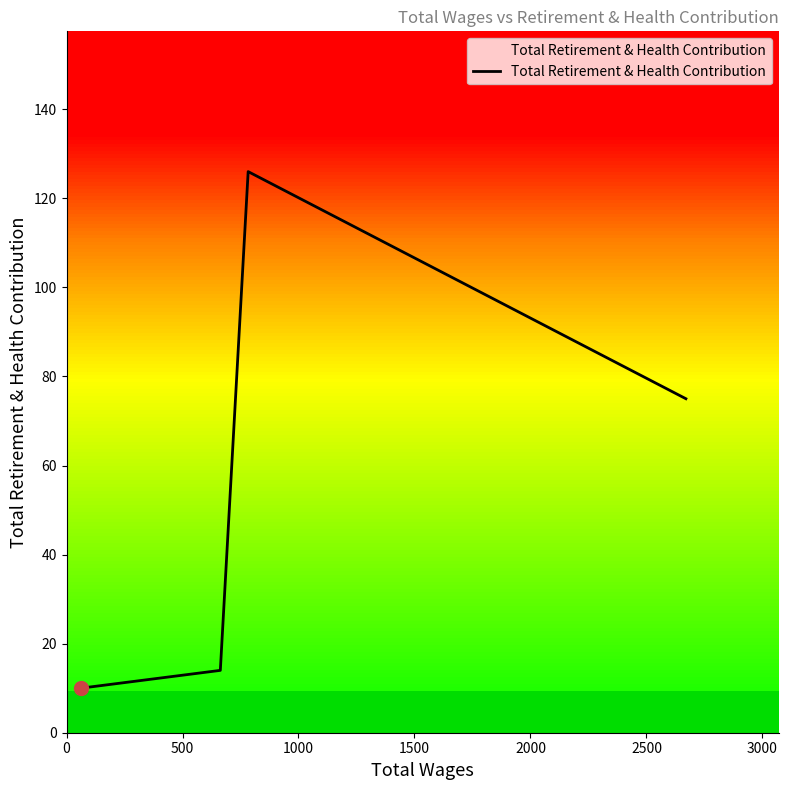

True or false: Total Retirement & Health Contribution has more than 2 points higher than both neighbors.

False